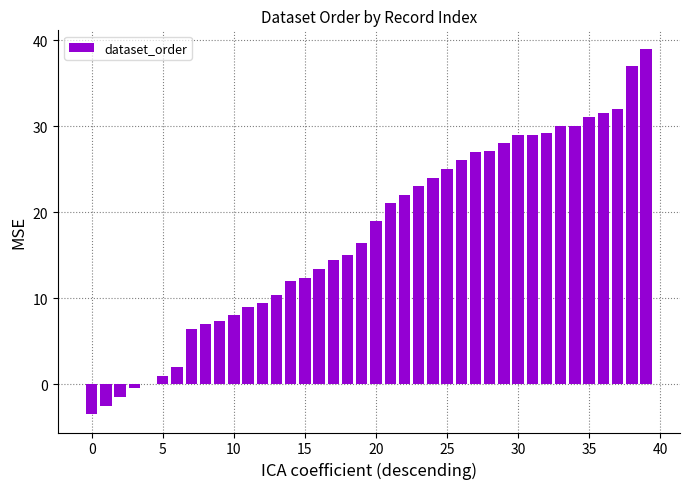

What is the maximum value shown in the chart?

39.0